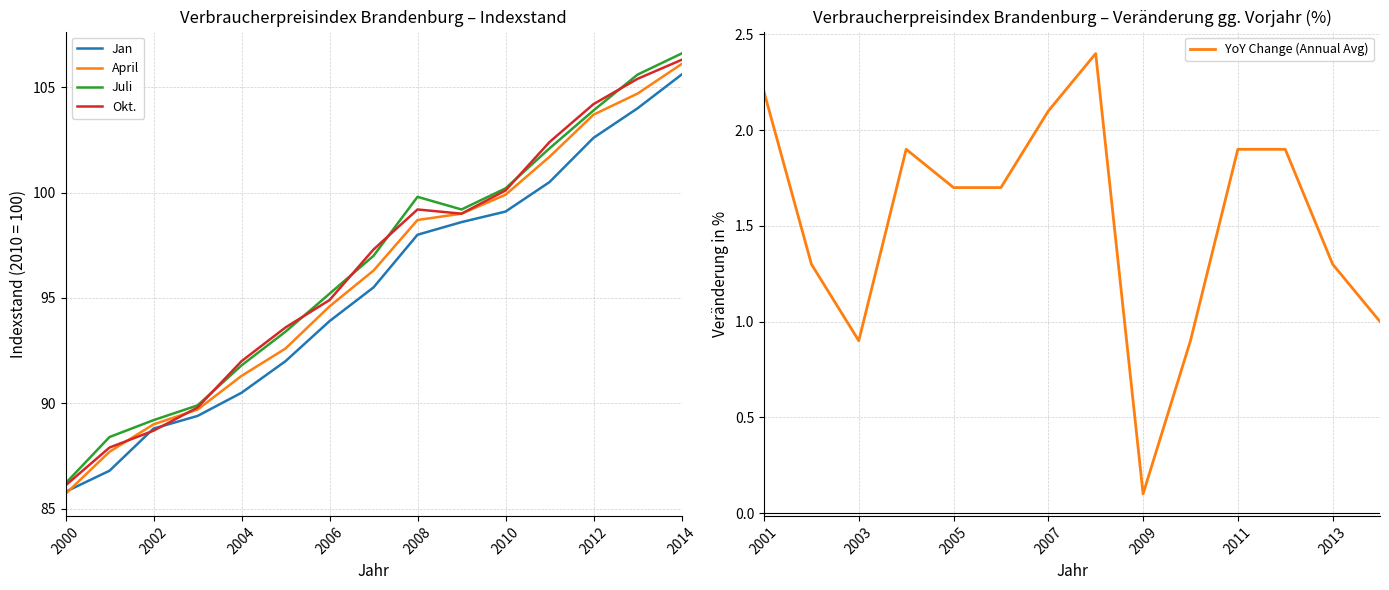

The value of Juli at 2000 is 59.2. True or false?

False